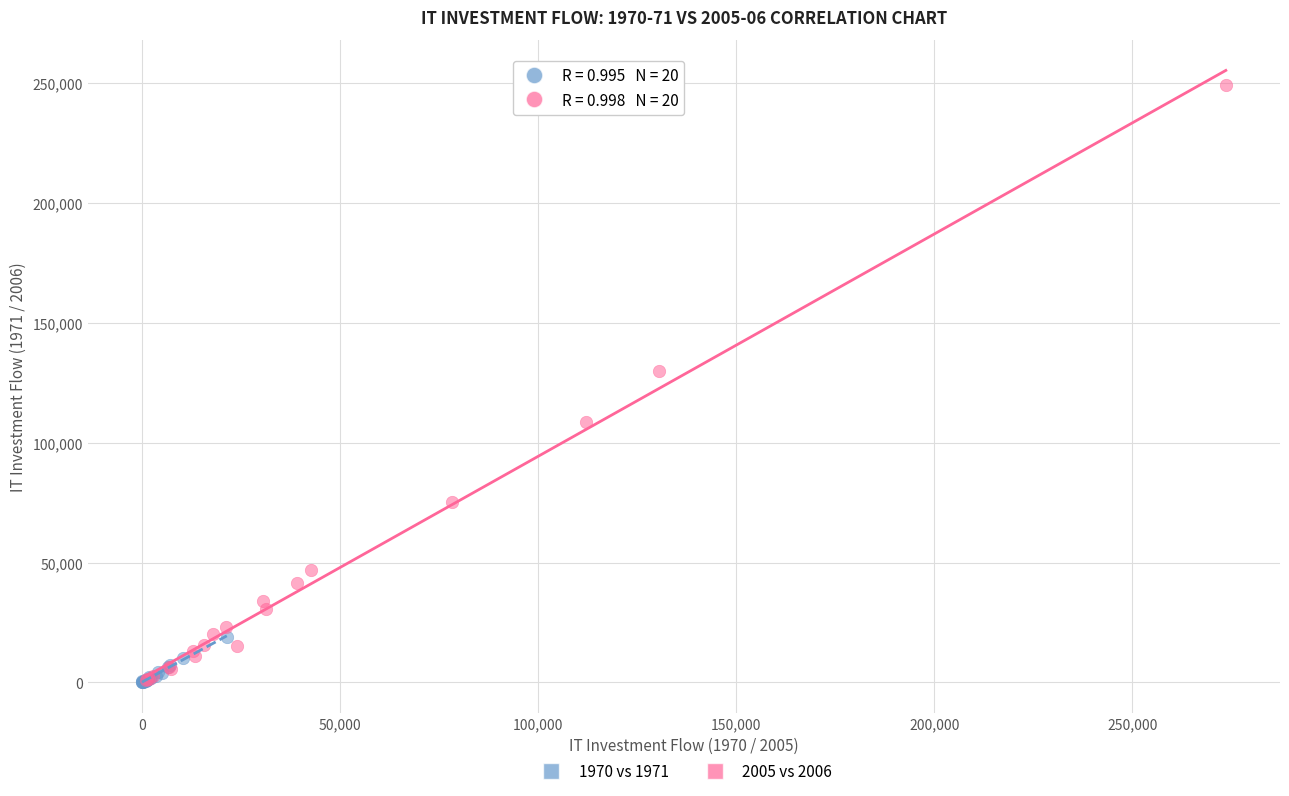

Which series contains the highest Y value?

2005 vs 2006